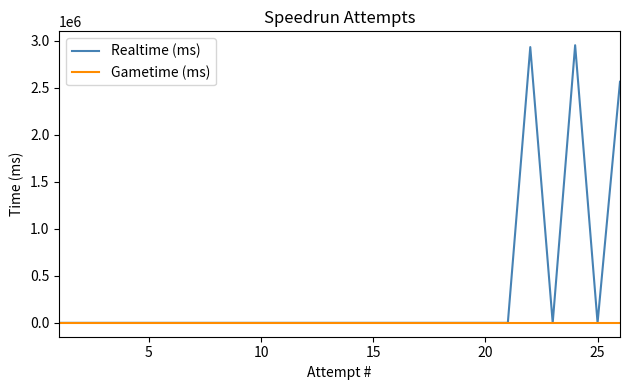

Rank the series by their average value, from highest to lowest.

Realtime (ms), Gametime (ms)